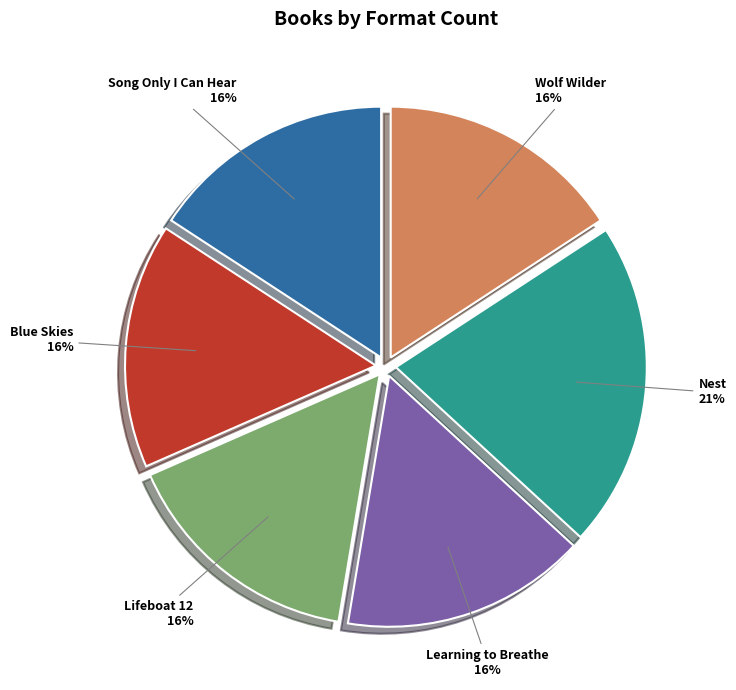

To the nearest percent, what portion does Learning to Breathe represent?

16%